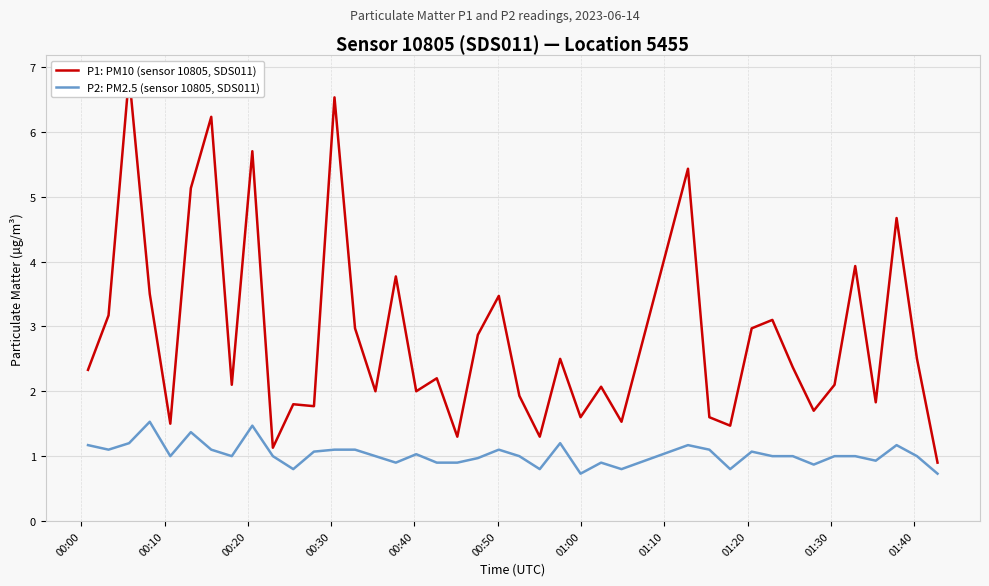

What is the value of the P2: PM2.5 (sensor 10805, SDS011) point at the 24th from the left?

1.2